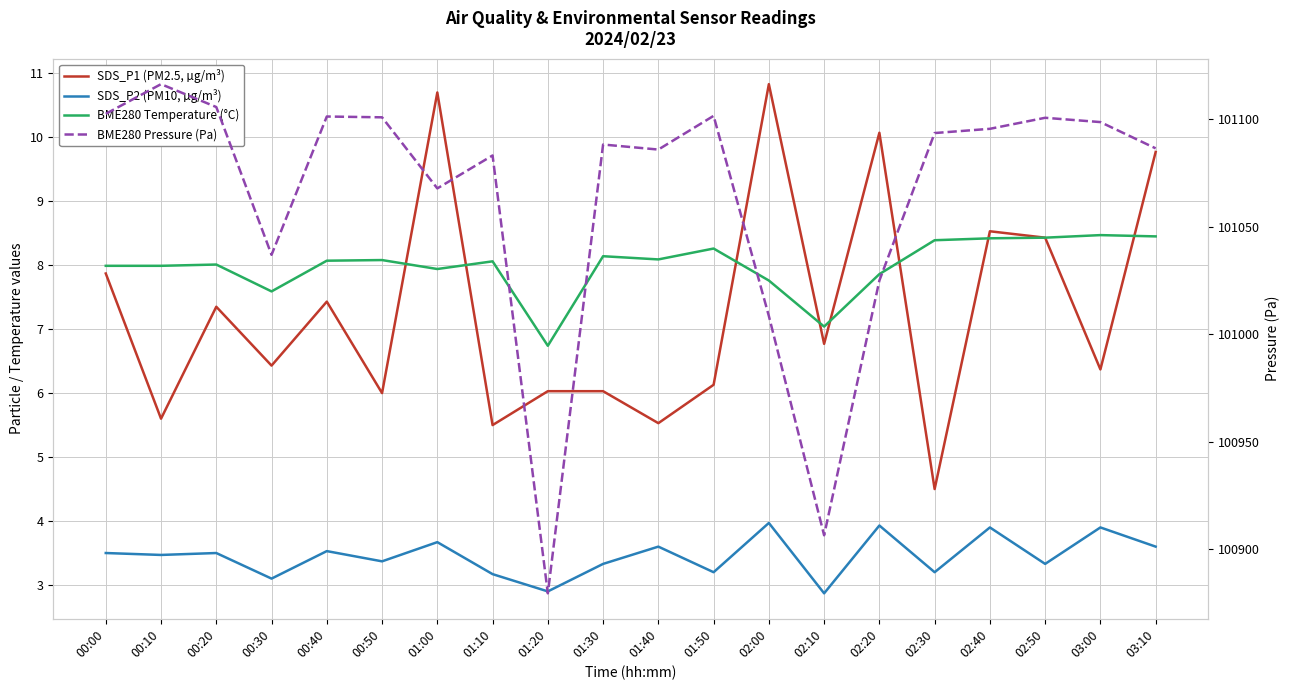

Which has a higher value, 00:10 or 01:50?

01:50